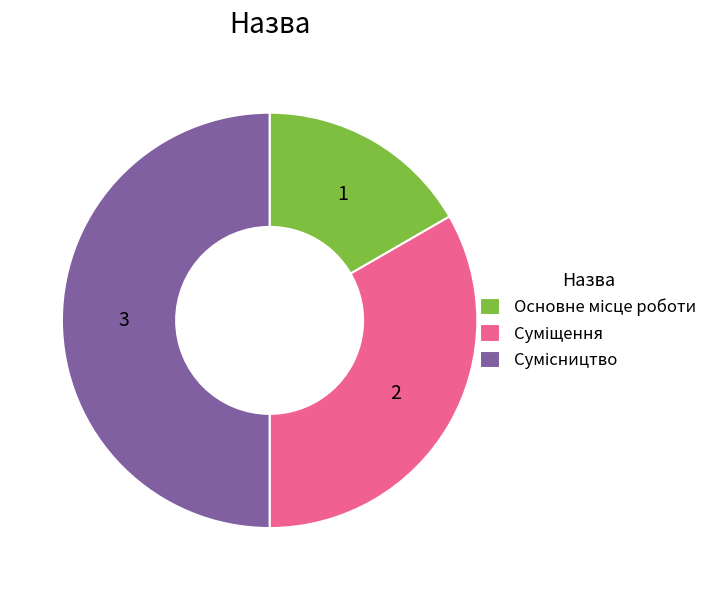

To the nearest percent, what is the difference between the Основне місце роботи and Суміщення slice percentages?

17%